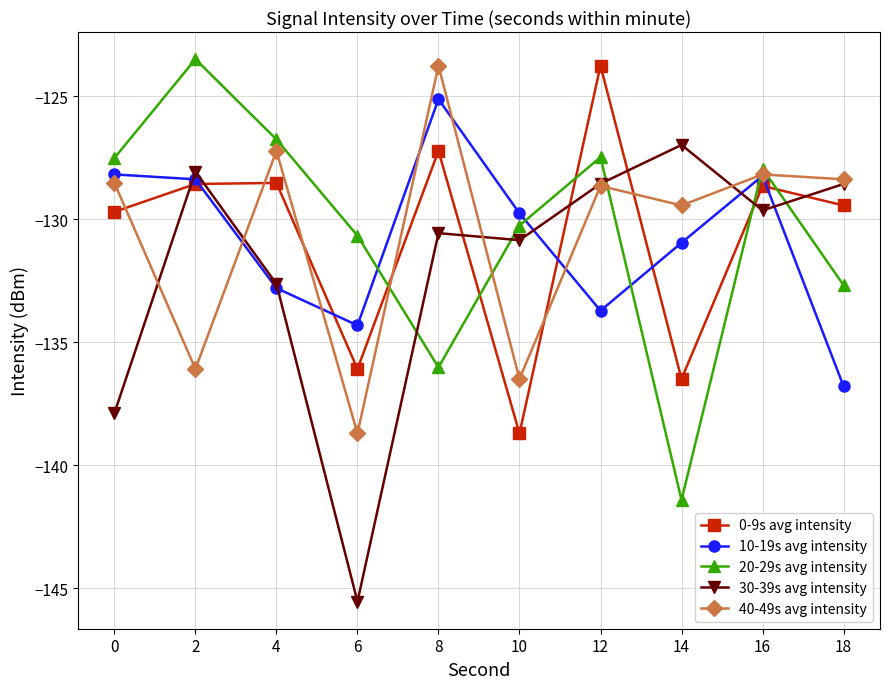

The value of 20-29s avg intensity at 18 is -132.7. True or false?

True